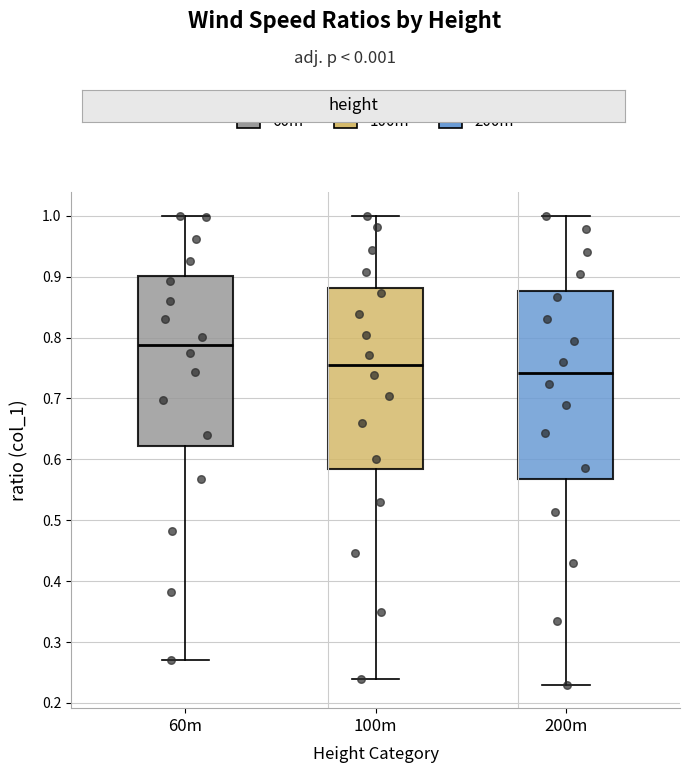

Reading left to right, transcribe this box plot: for each box, give where its median line is, the range the box spans, and where its two whiskers end, as read against the y-axis. The values are not printed on the chart, so give them approximately, as read against the axis.

60m: median 0.79, box 0.62 to 0.90, whiskers 0.27 to 1.00
100m: median 0.75, box 0.58 to 0.88, whiskers 0.24 to 1.00
200m: median 0.74, box 0.57 to 0.88, whiskers 0.23 to 1.00